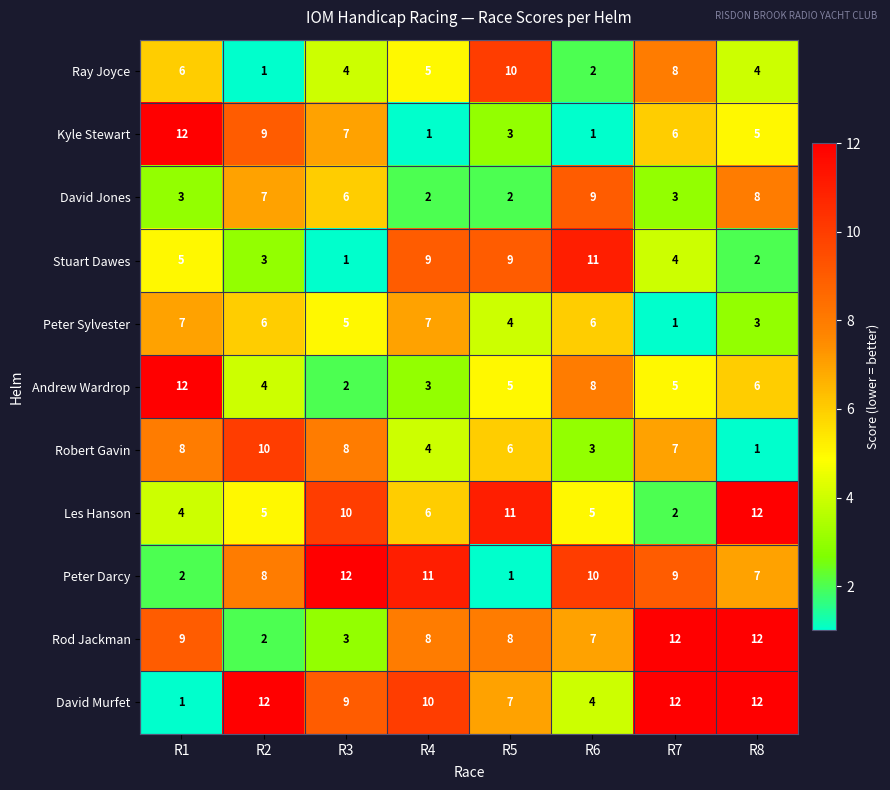

Count the Robert Gavin values in the range 4 to 8.

5